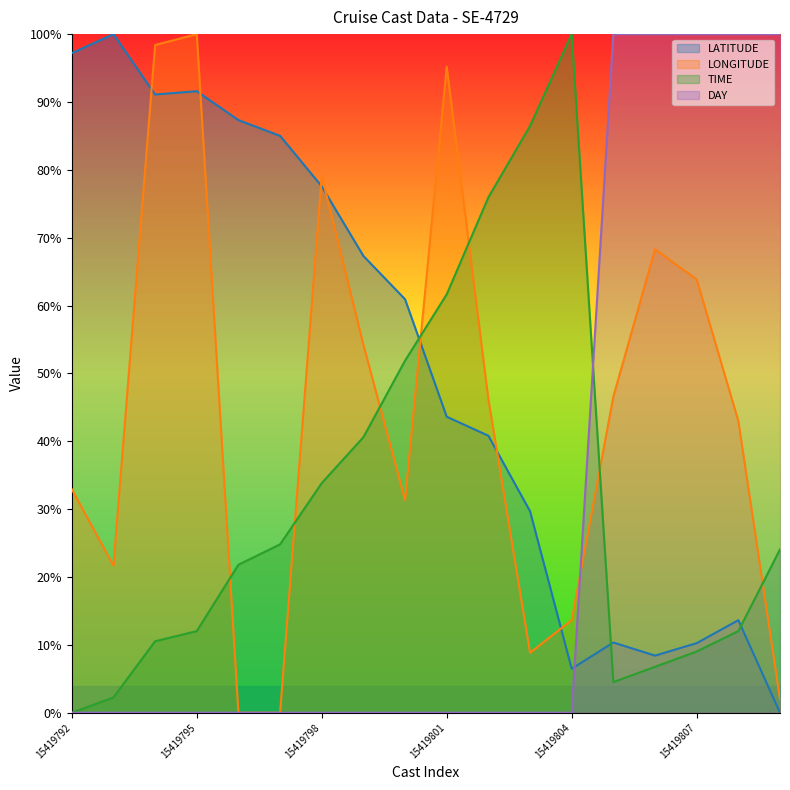

How many values in the TIME series are below 24?

9